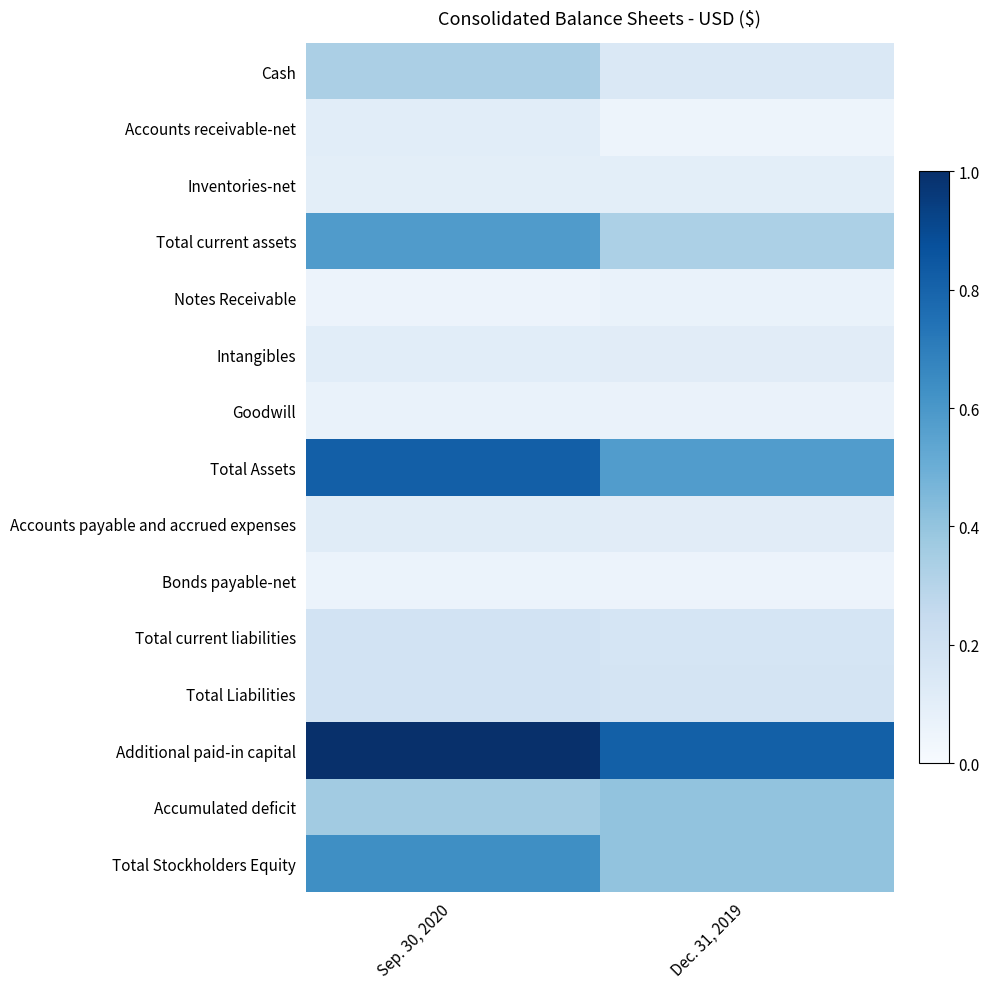

List the series in order of their peak value, highest first.

Additional paid-in capital, Total Assets, Total Stockholders Equity, Total current assets, Accumulated deficit, Cash, Total Liabilities, Total current liabilities, Accounts payable and accrued expenses, Intangibles, Accounts receivable-net, Inventories-net, Notes Receivable, Goodwill, Bonds payable-net